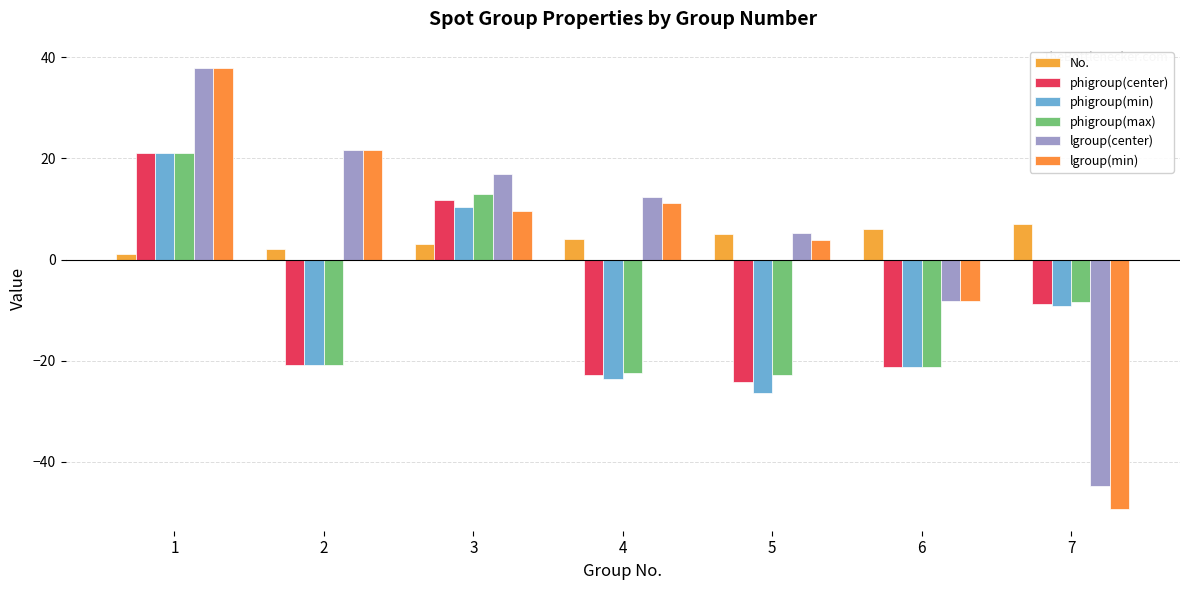

True or false: No. has a value of 4.0 at 4.

True